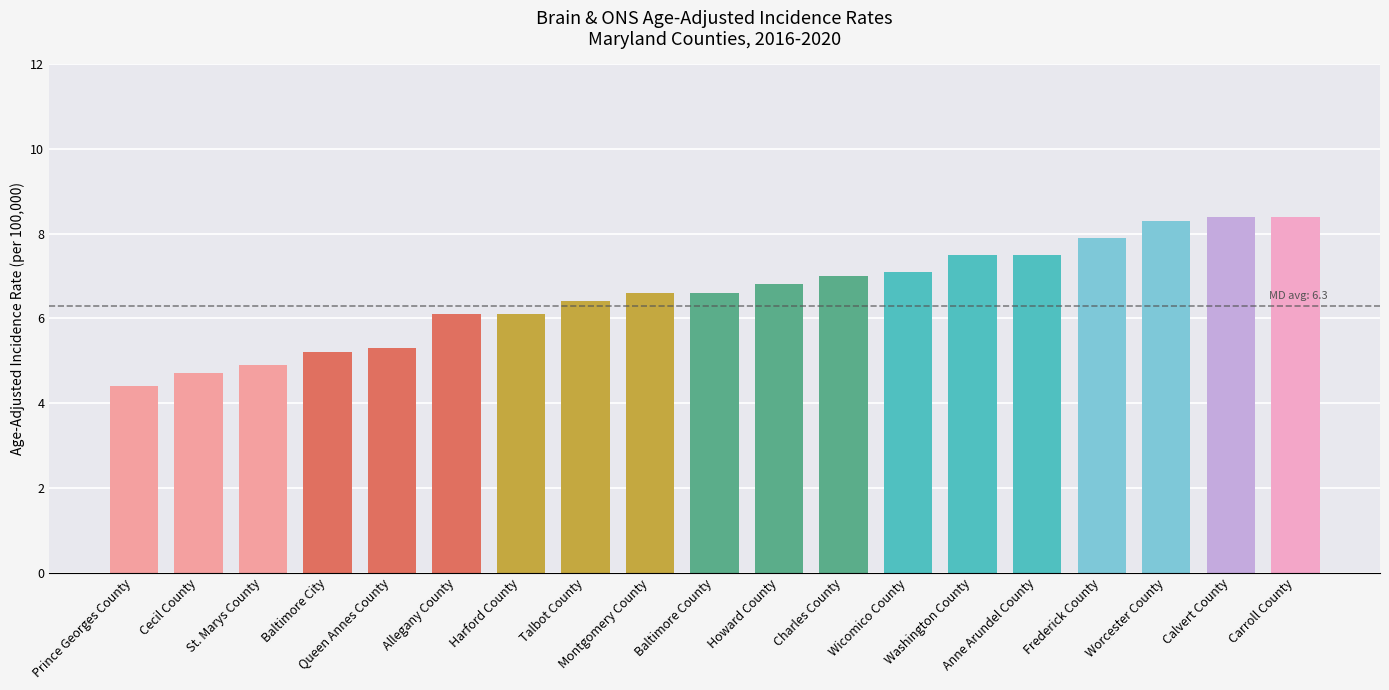

The chart shows a value of 2.7 at Queen Annes County. True or false?

False